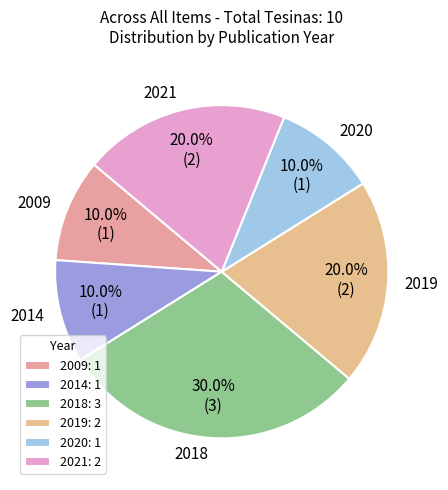

Does any single category account for the majority?

No